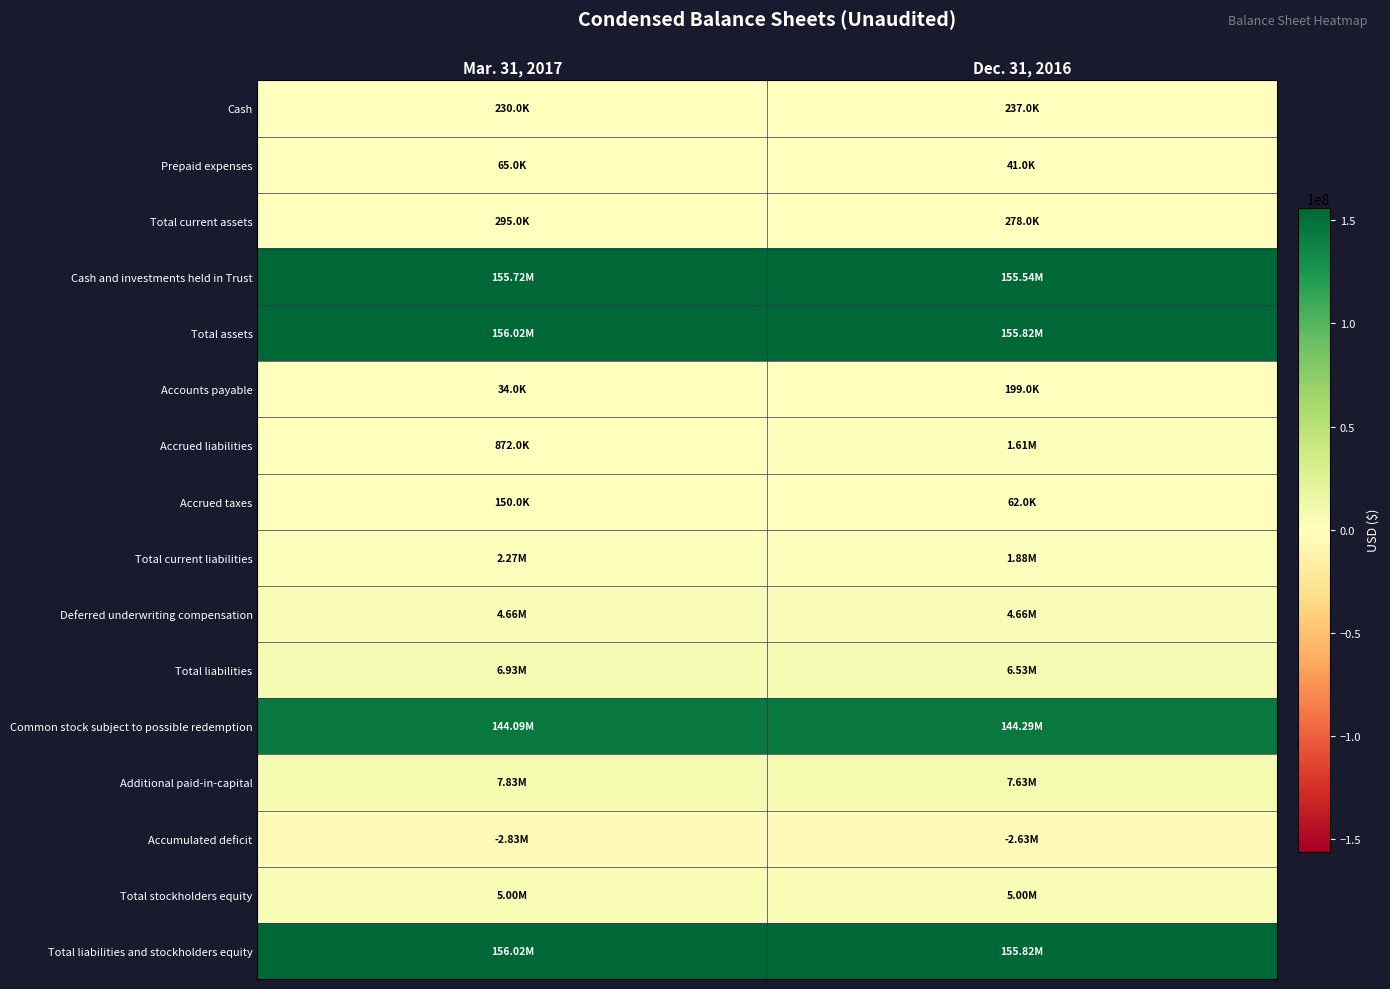

List the series in order of their peak value, lowest first.

Accumulated deficit, Prepaid expenses, Accrued taxes, Accounts payable, Cash, Total current assets, Accrued liabilities, Total current liabilities, Deferred underwriting compensation, Total stockholders equity, Total liabilities, Additional paid-in-capital, Common stock subject to possible redemption, Cash and investments held in Trust, Total assets, Total liabilities and stockholders equity